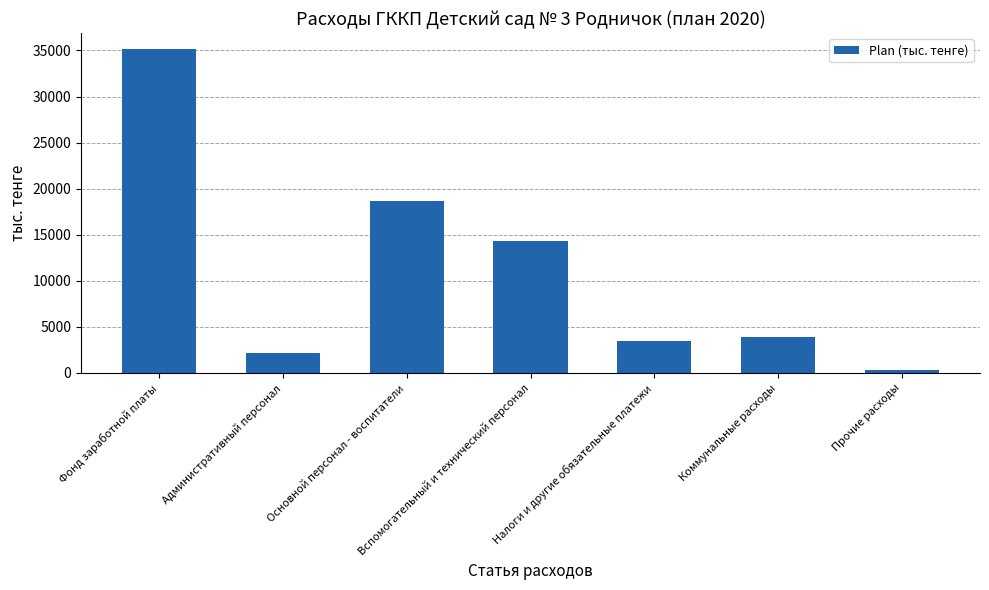

What value does the data have at Административный персонал?

2167.8